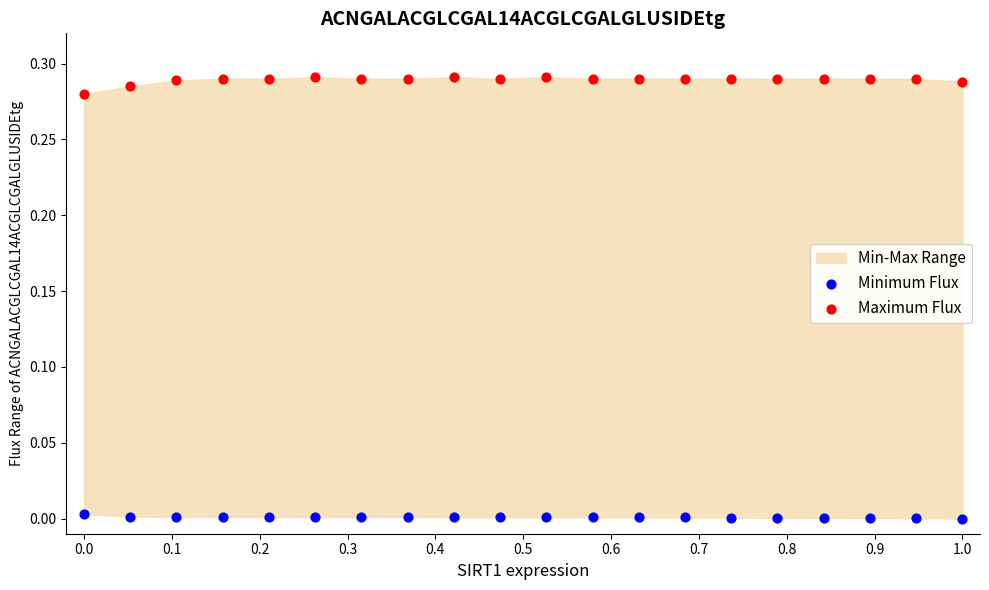

Which series contains the lowest Y value?

Minimum Flux